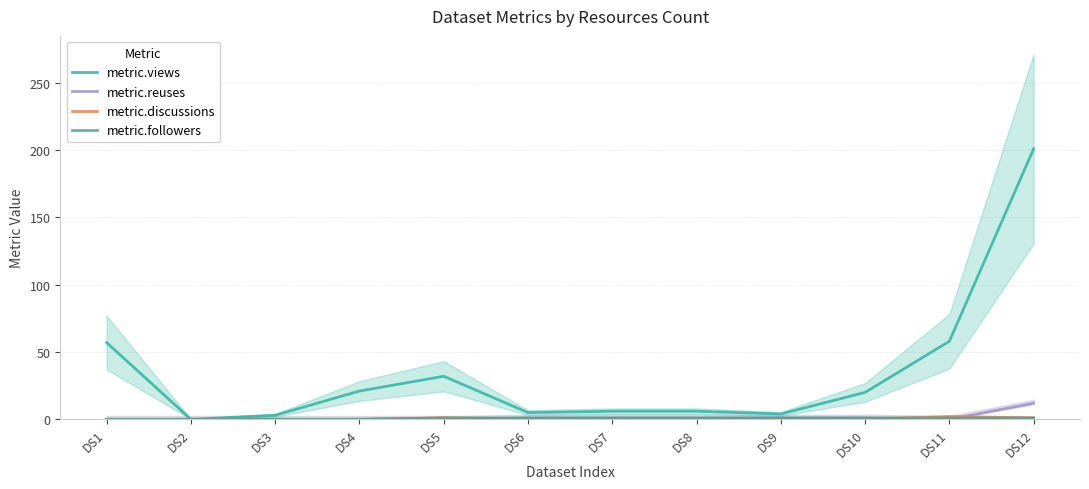

Is the value of metric.reuses at DS12 greater than the value of metric.followers at DS3?

Yes